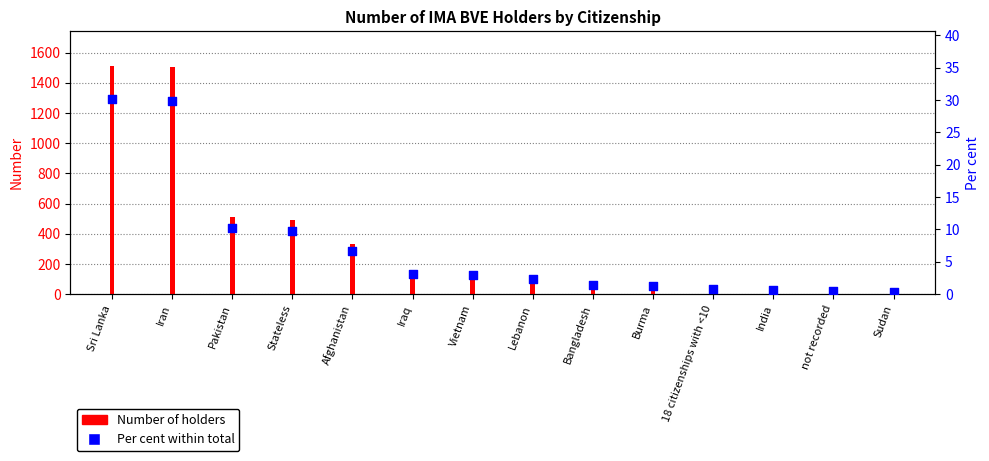

What are all the series names shown in the legend?

Number of holders, Per cent